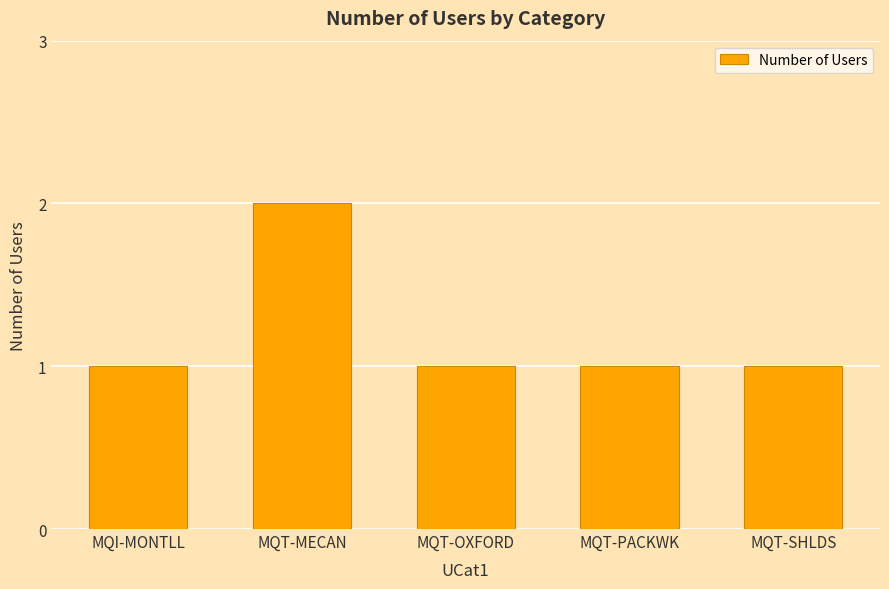

Reading left to right, what are all the values shown in this chart?

MQI-MONTLL=1	MQT-MECAN=2	MQT-OXFORD=1	MQT-PACKWK=1	MQT-SHLDS=1